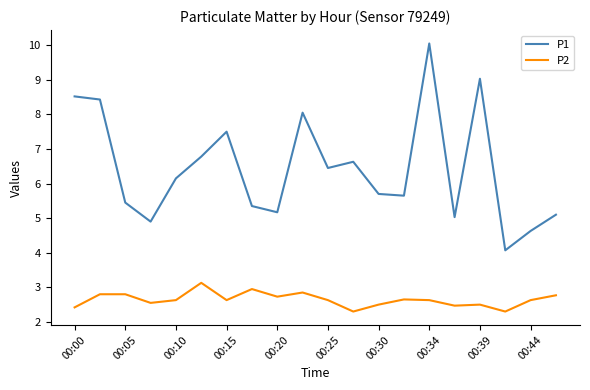

Which series has the largest range (max minus min)?

P1